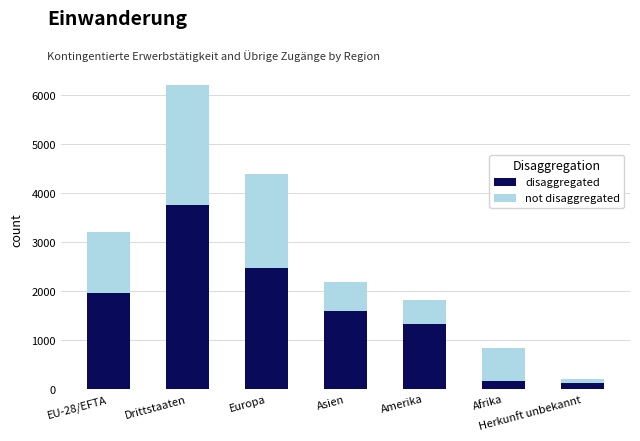

At which category is the sum across all series the highest?

Drittstaaten